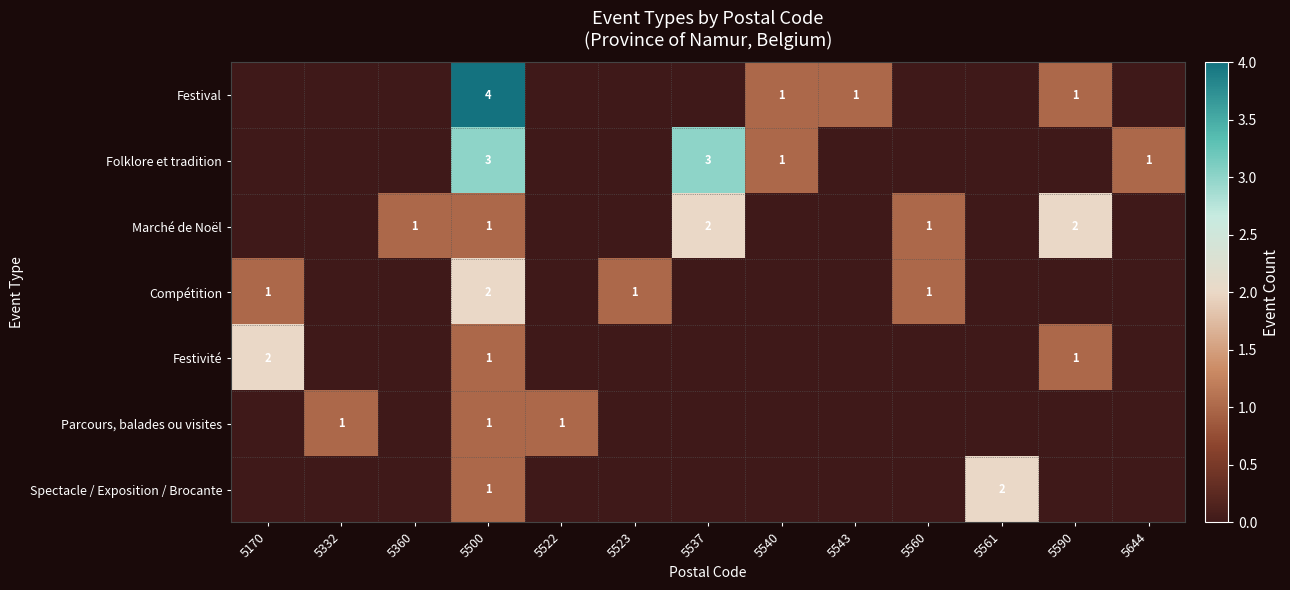

How many Marché de Noël values are between 0 and 1?

11